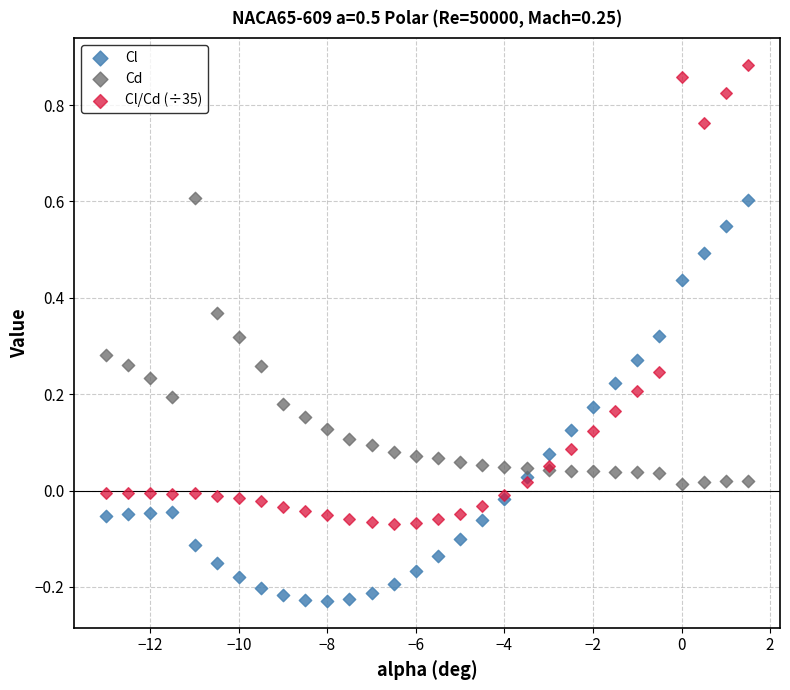

Which series reaches the maximum Y coordinate?

Cl/Cd (÷35)